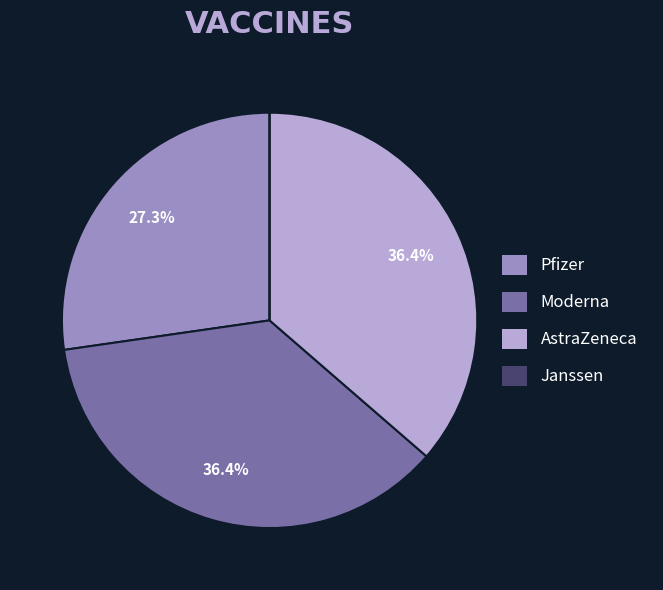

Is there a majority slice in this chart?

No